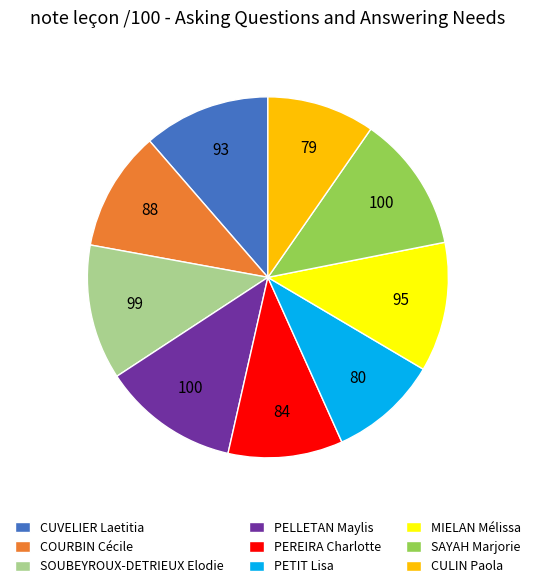

Is there a majority slice in this chart?

No